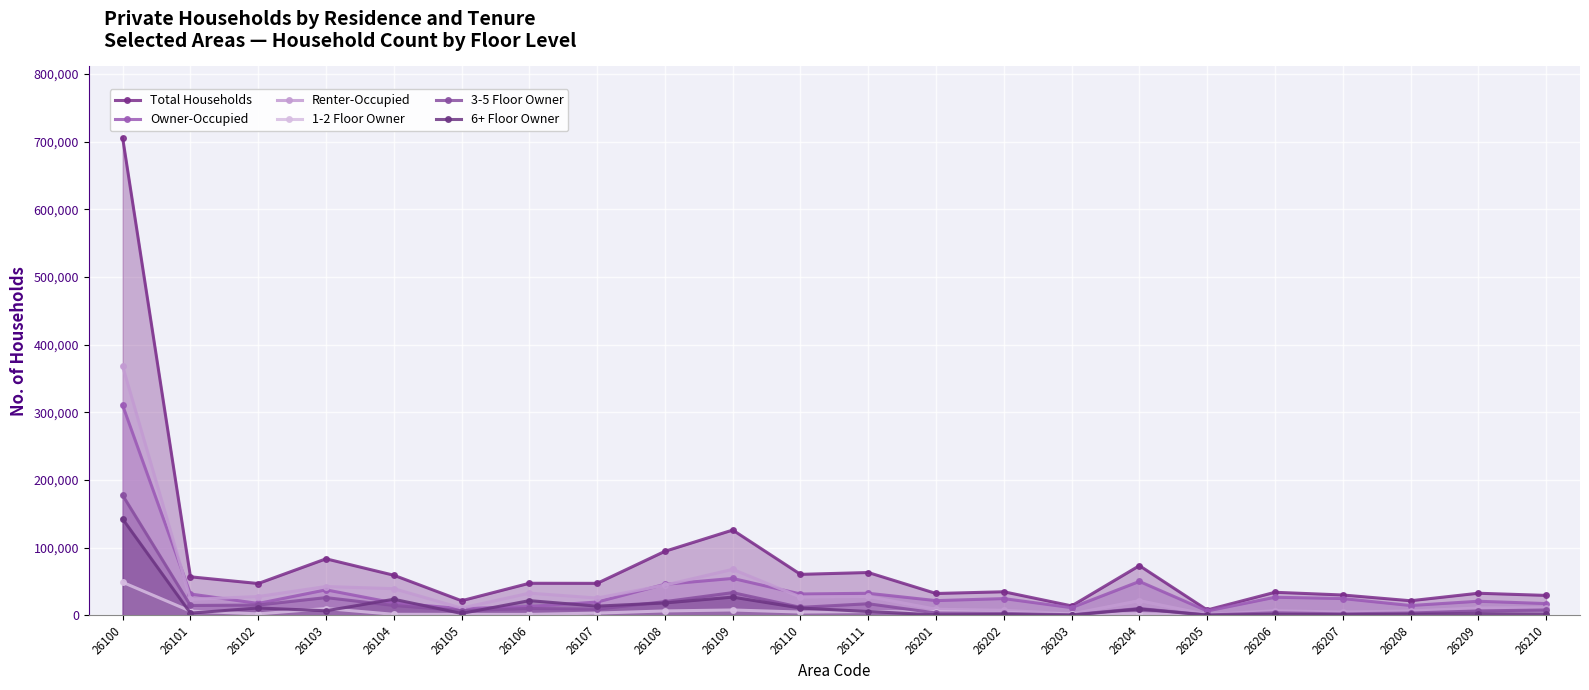

What is the sum of the Renter-Occupied values at 26110 and 26101?

50204